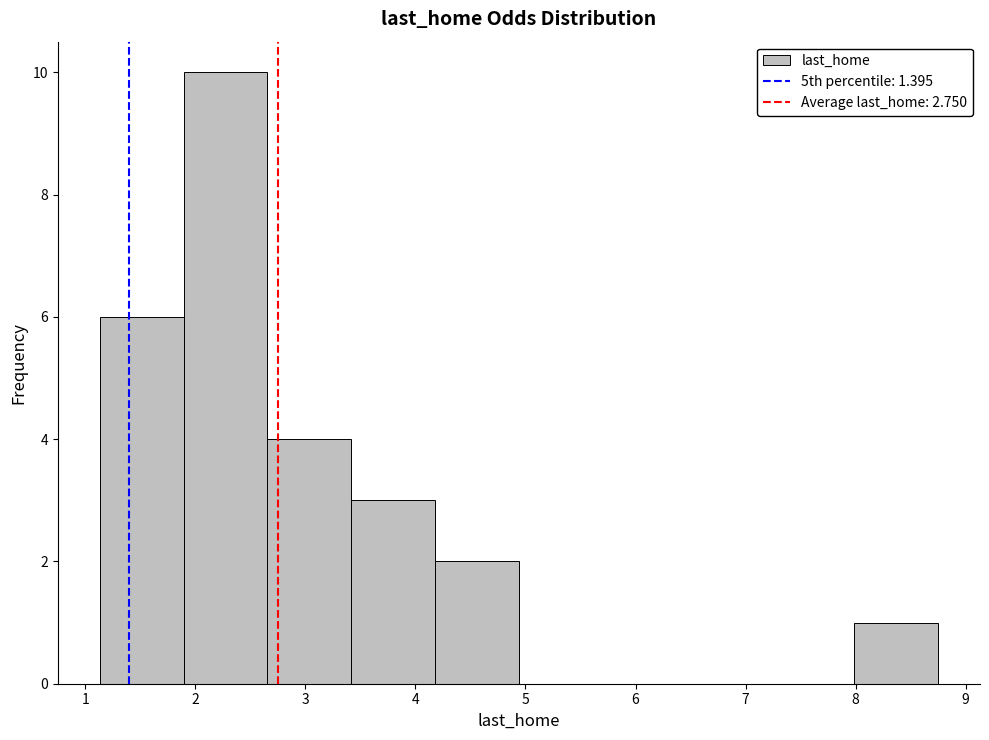

Reading left to right, list every bar in this chart as the range it spans on the x-axis followed by its height. Neither the bar edges nor the heights are printed on the chart, so give them approximately, as read against the axes.

1.1 to 1.9: 6
1.9 to 2.7: 10
2.7 to 3.4: 4
3.4 to 4.2: 3
4.2 to 4.9: 2
4.9 to 5.7: 0
5.7 to 6.5: 0
6.5 to 7.2: 0
7.2 to 8.0: 0
8.0 to 8.8: 1